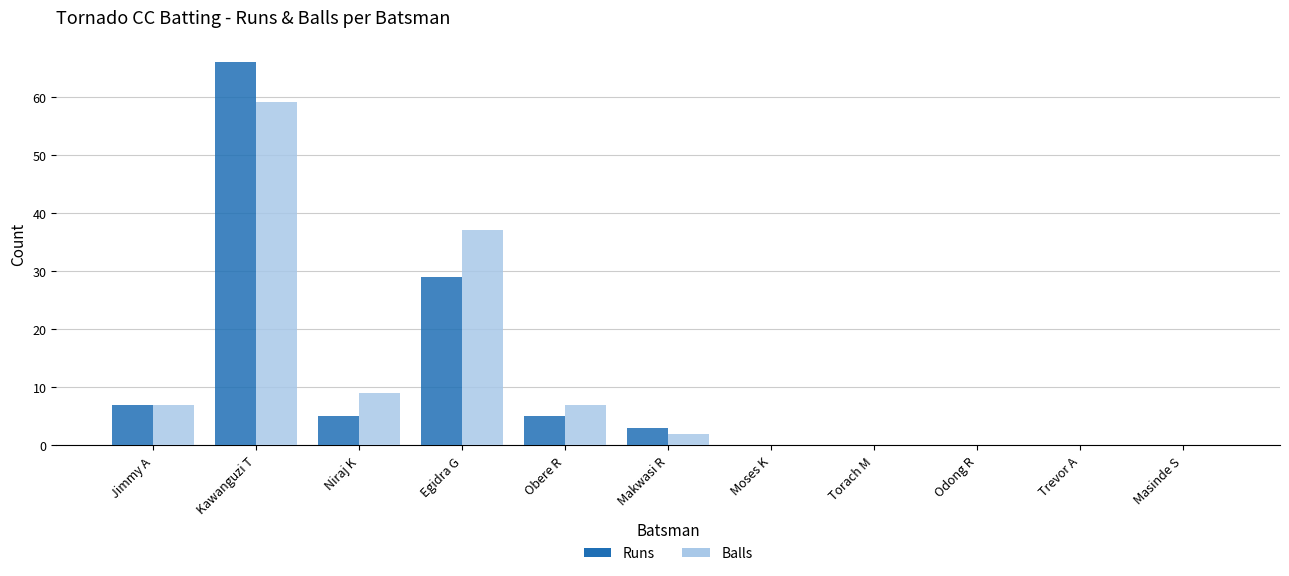

How many series are shown in this chart?

2